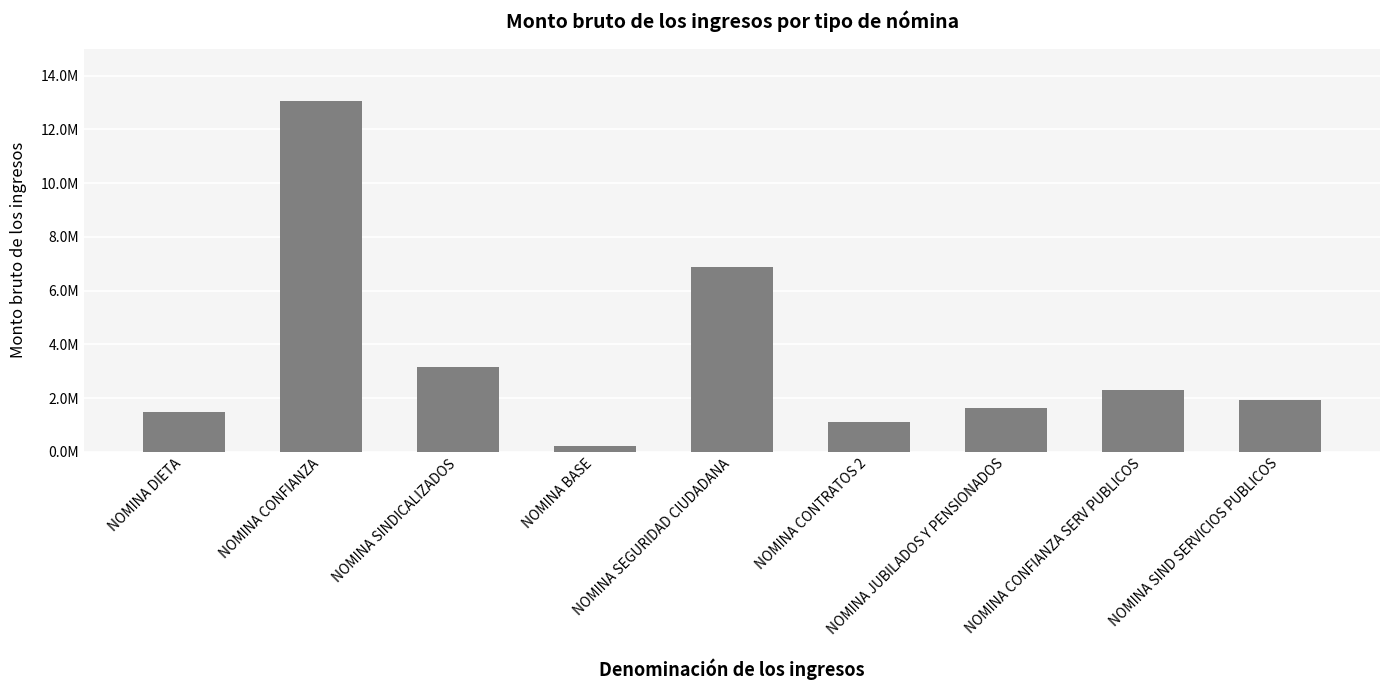

Which category has the lowest value across all series?

NOMINA BASE